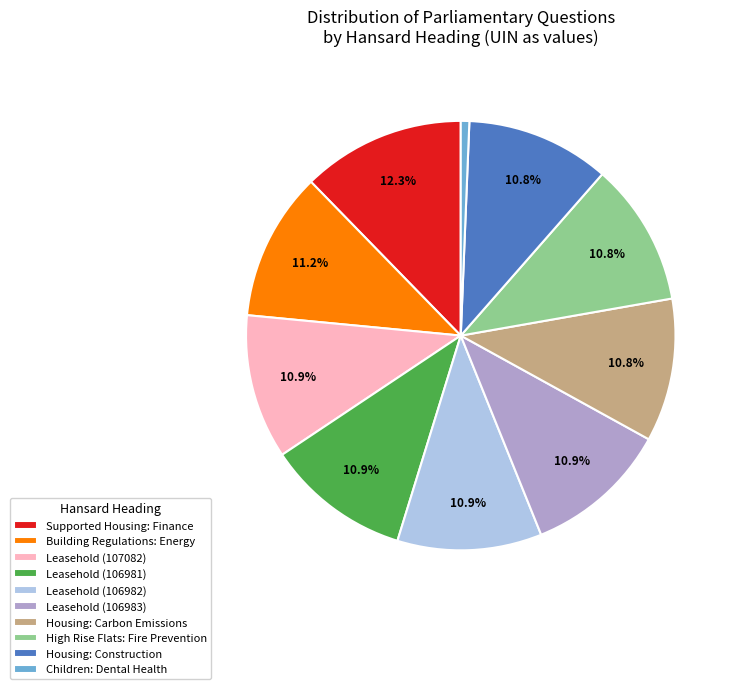

How many slices are in this pie chart?

10